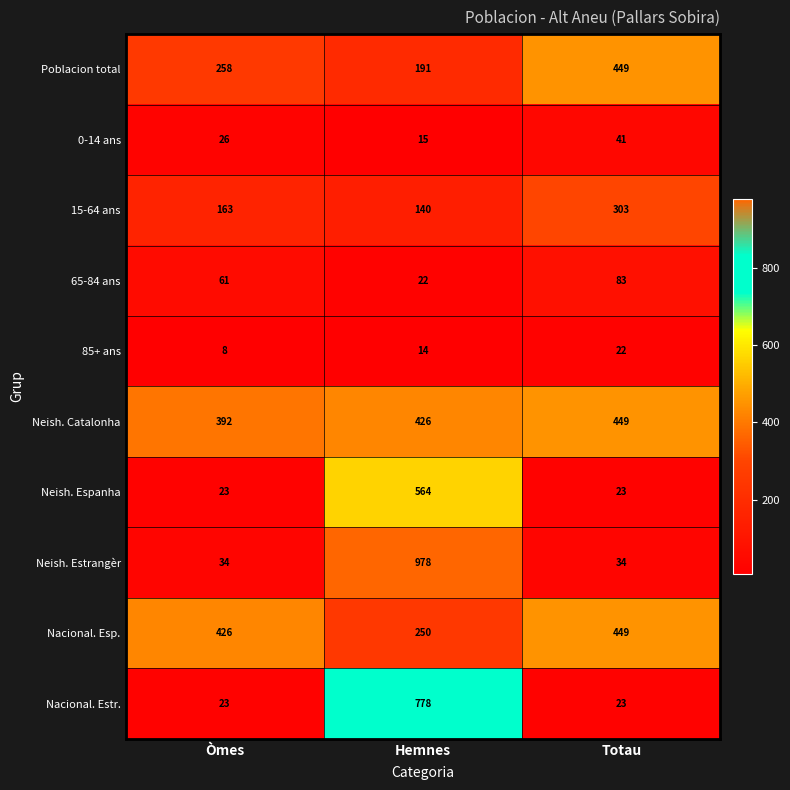

Which series has the largest range (max minus min)?

Neish. Estrangèr